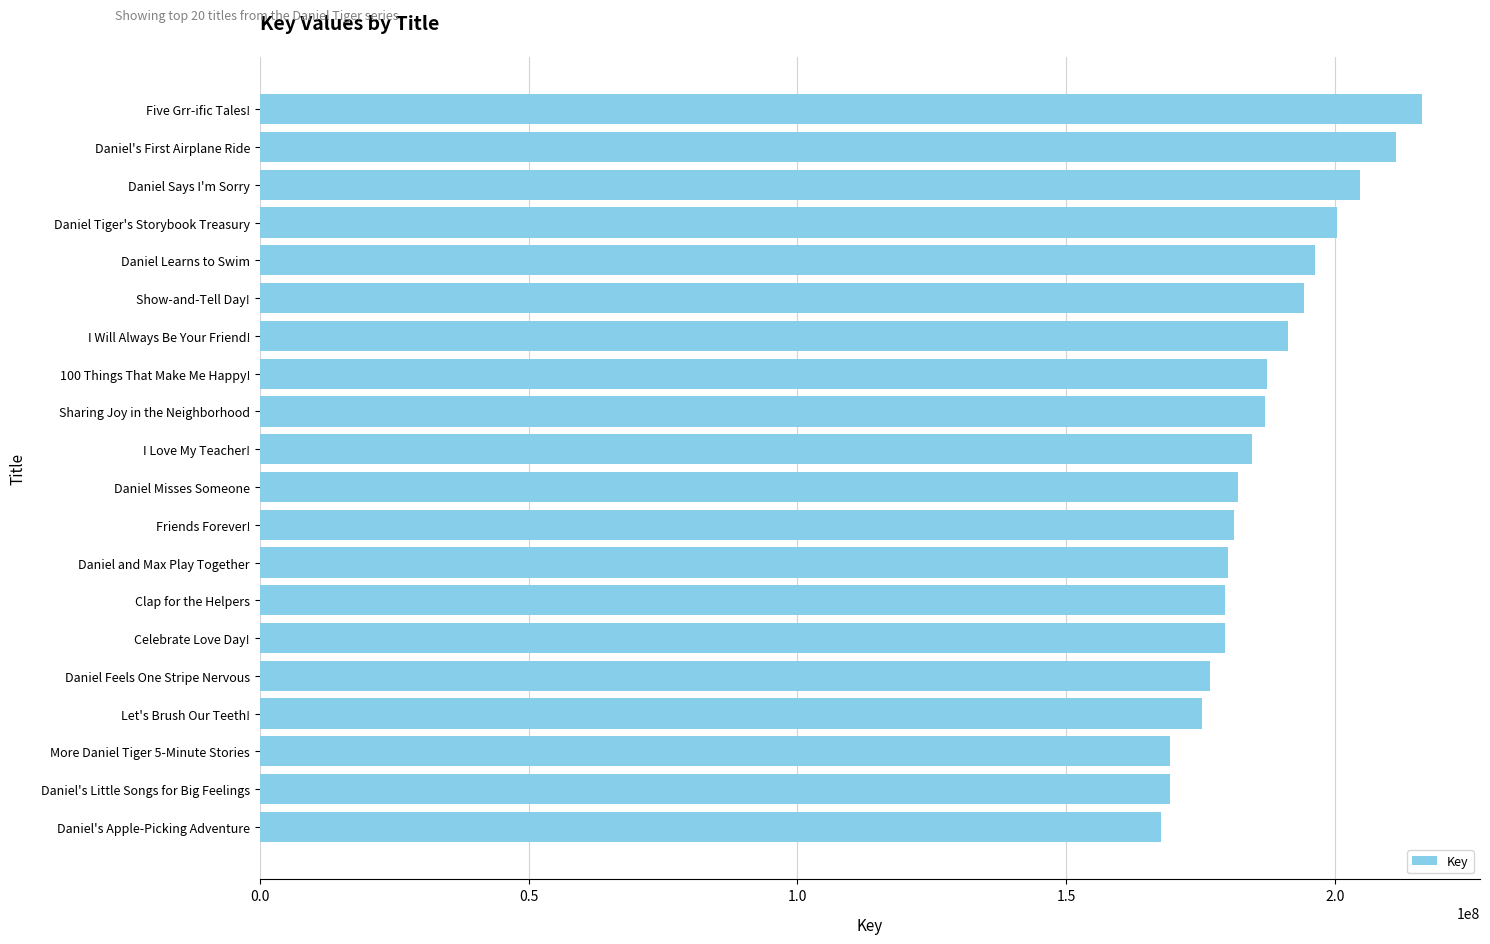

What is the change in value from Friends Forever! to Sharing Joy in the Neighborhood?

+5722064